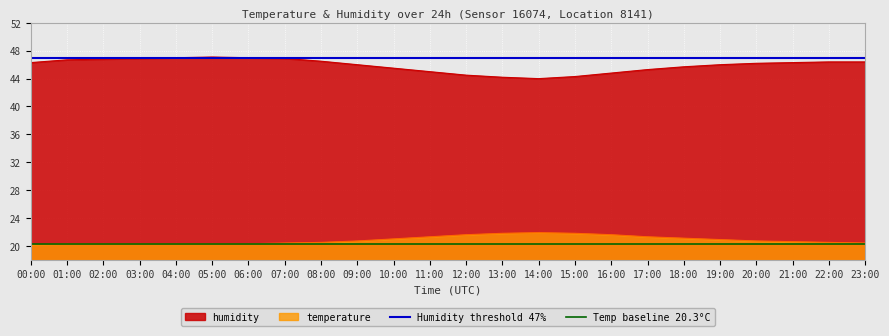

Is the value of Humidity threshold 47% at 01:00 greater than the value of Temp baseline 20.3°C at 00:00?

Yes